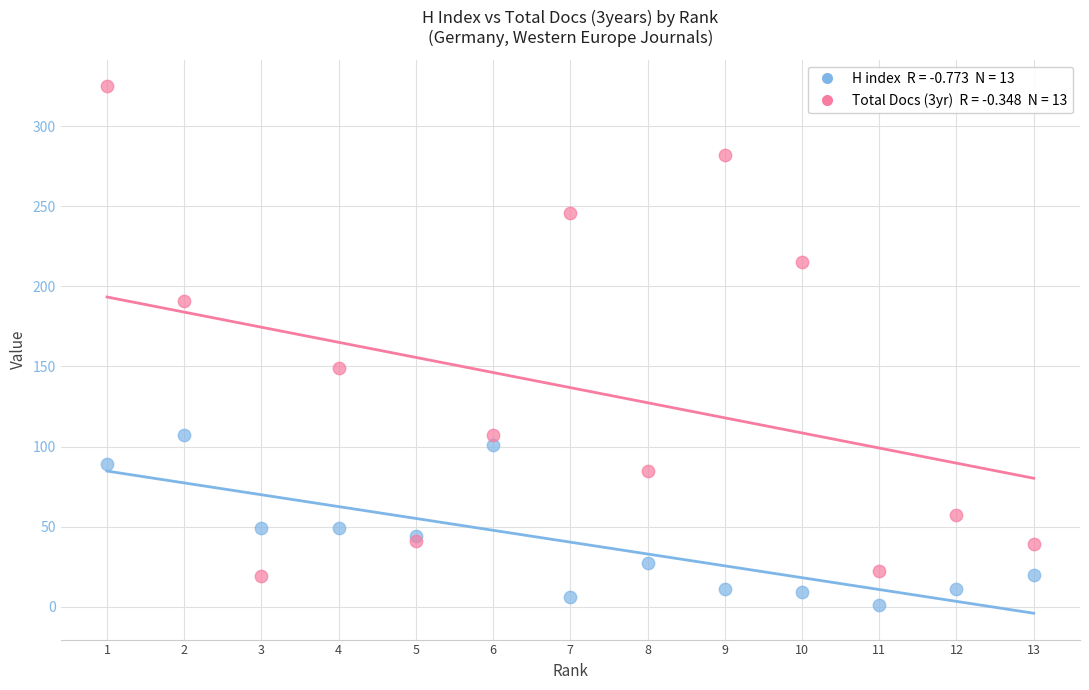

Across all series, what Y value is closest to 163?

149